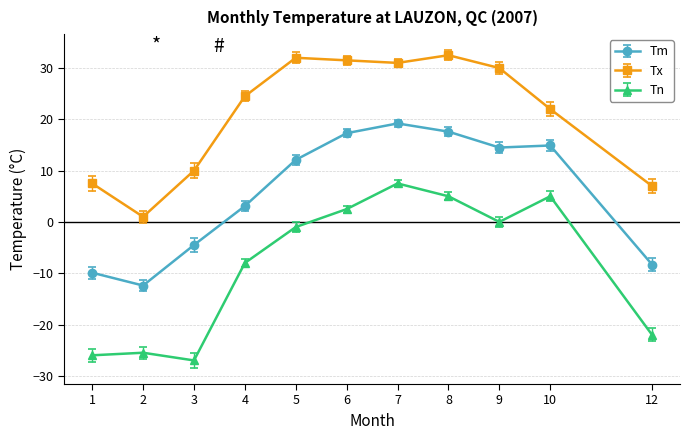

What is the total value across all series at 3?

-21.5